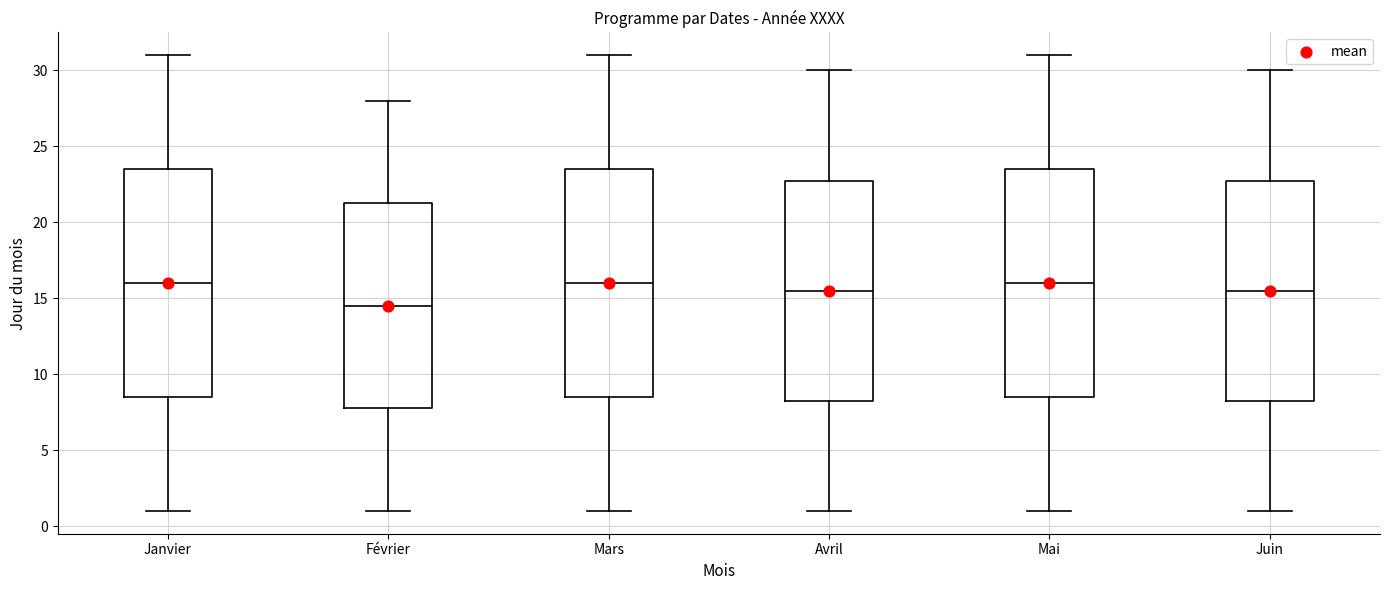

Which box has the lowest median line?

Février